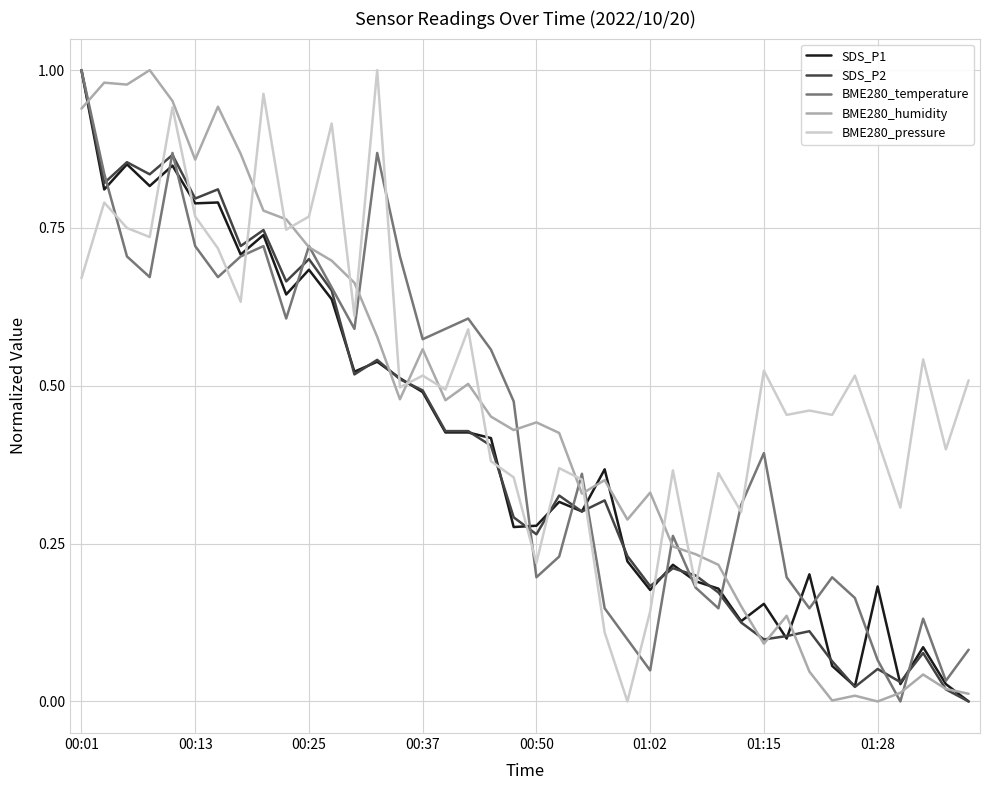

What are all the series names shown in the legend?

SDS_P1, SDS_P2, BME280_temperature, BME280_humidity, BME280_pressure